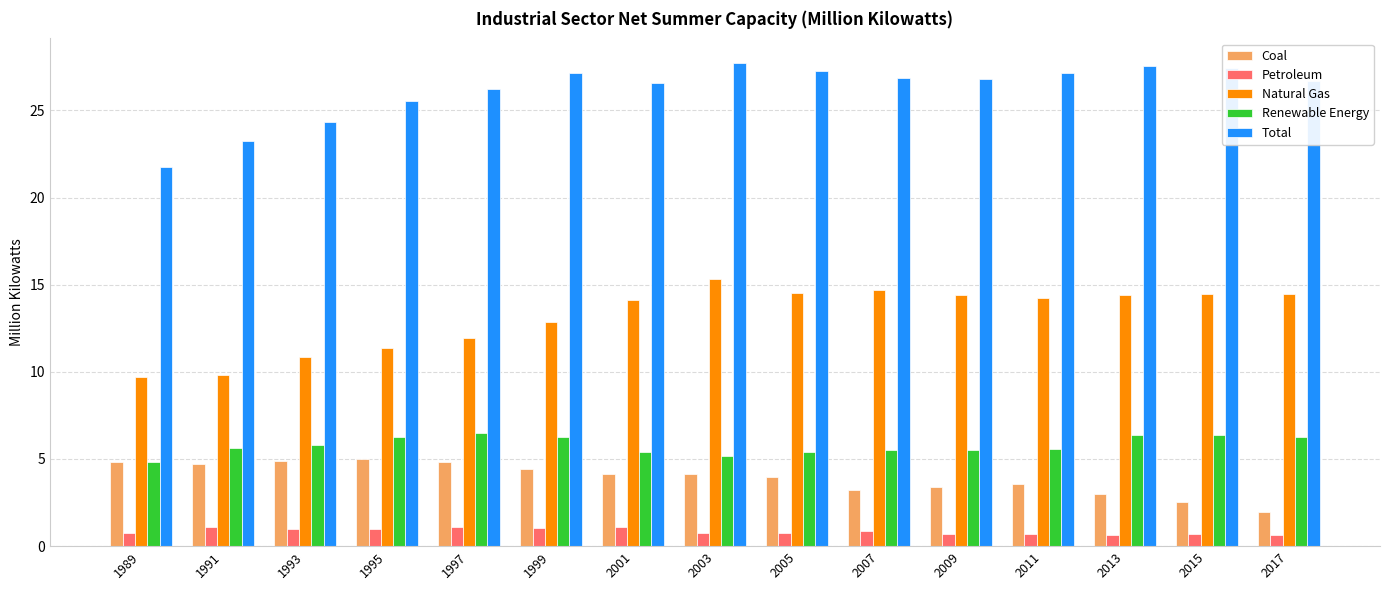

What is the total value across all series at 2011?

51.2